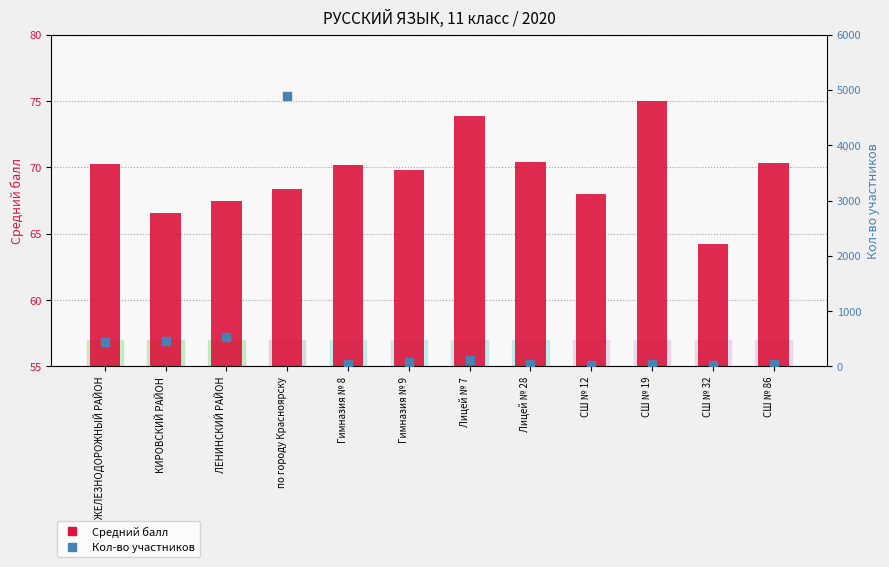

What are all the series names shown in the legend?

Средний балл, Кол-во участников